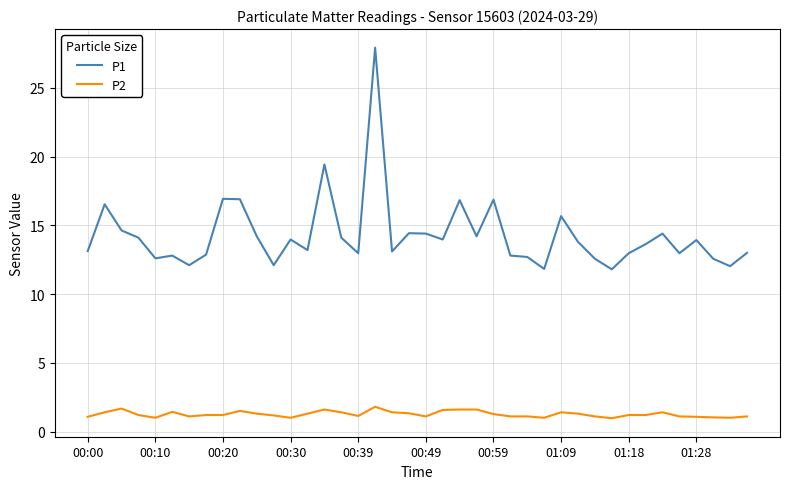

List the series in order of their overall mean, lowest first.

P2, P1